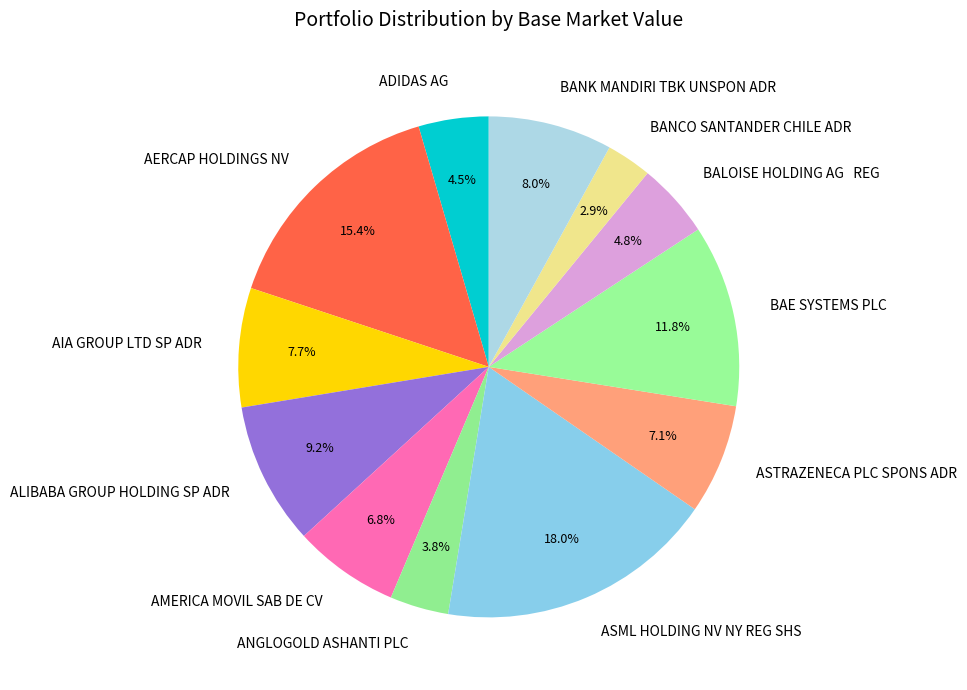

To the nearest percent, what is the average slice percentage?

8%